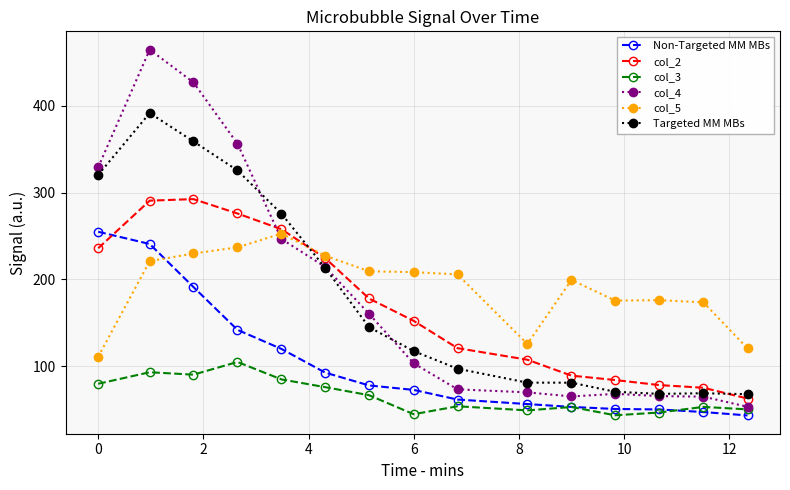

True or false: col_4 and Non-Targeted MM MBs intersect in this chart.

False